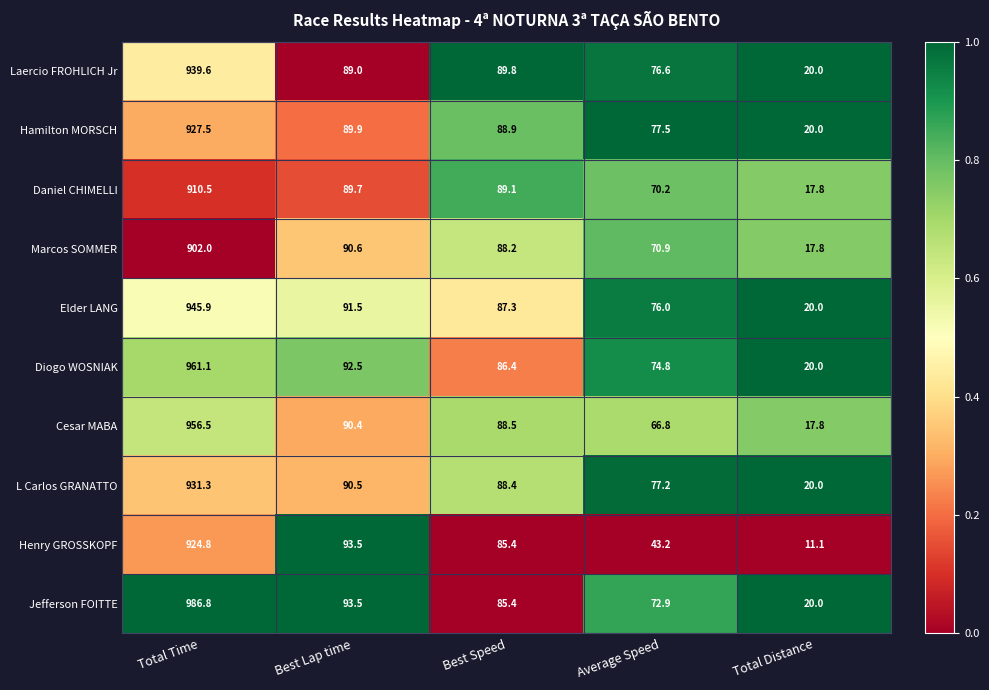

The Henry GROSSKOPF series shows 85.4 at Best Speed. True or false?

True